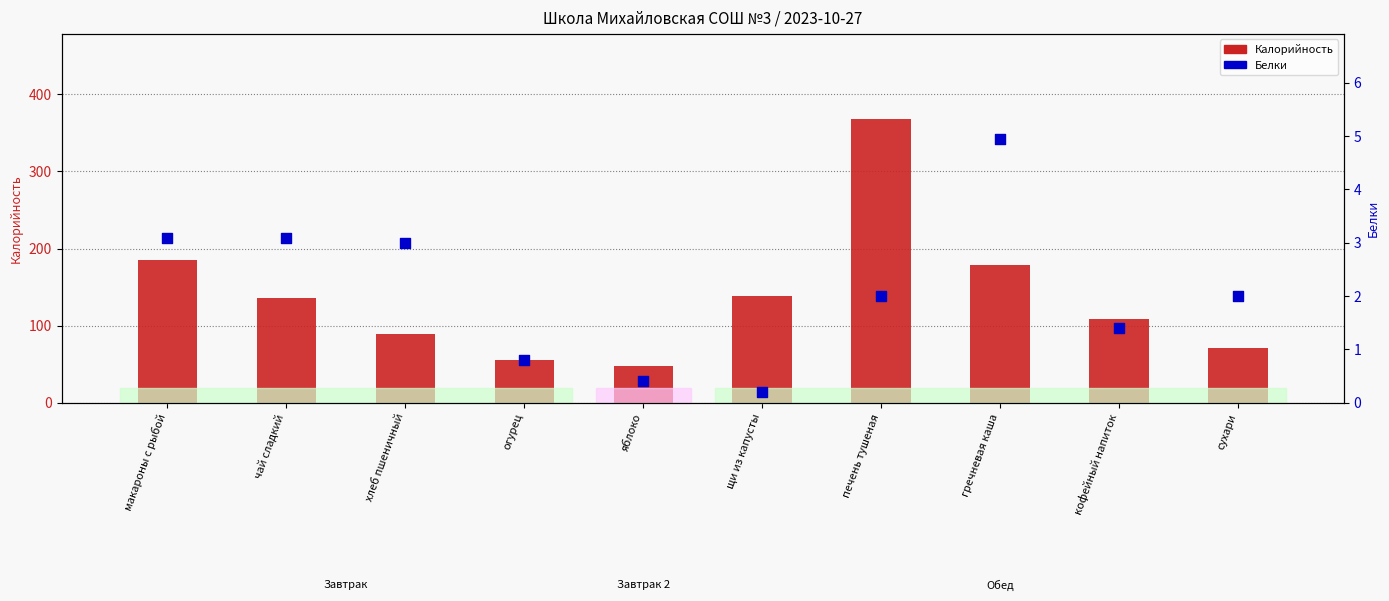

What is the total value across all series at кофейный напиток?

110.4